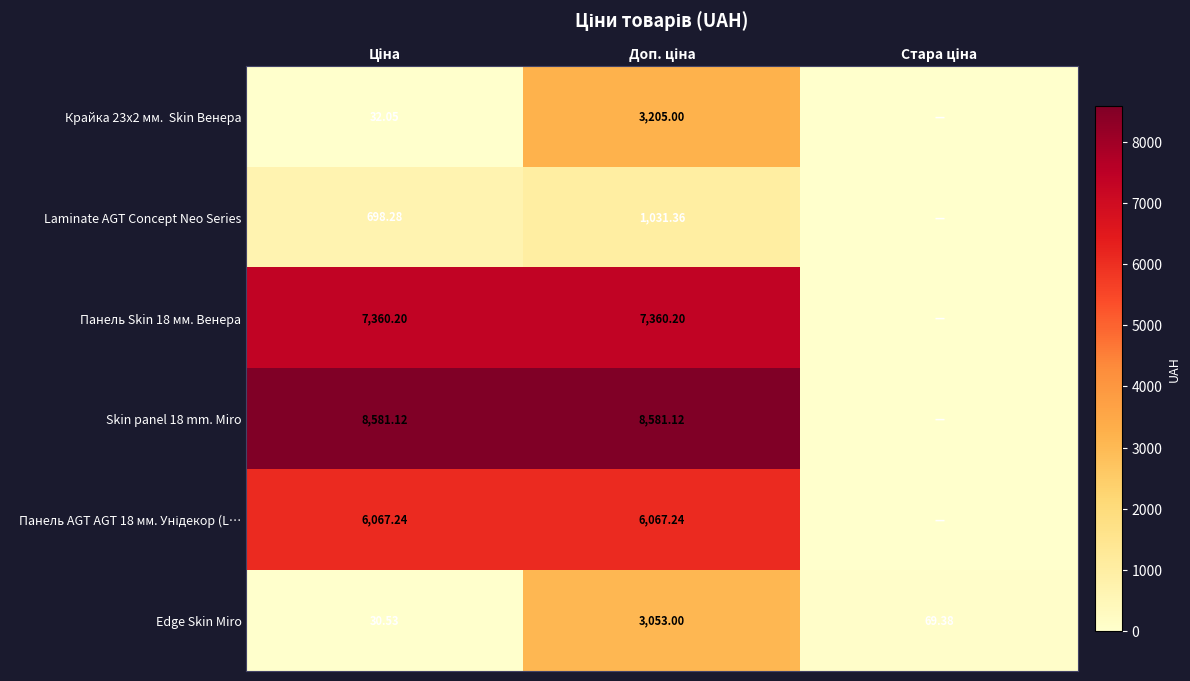

Which category has the lowest value across all series?

Стара ціна